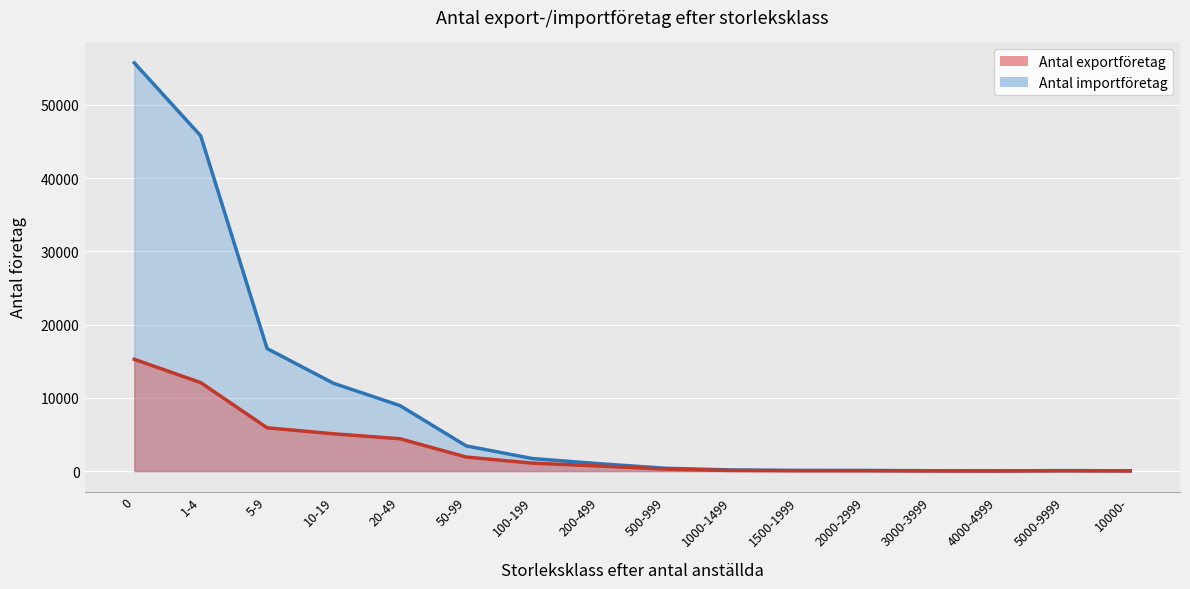

True or false: Antal exportföretag has a value of 132 at 500-999.

False